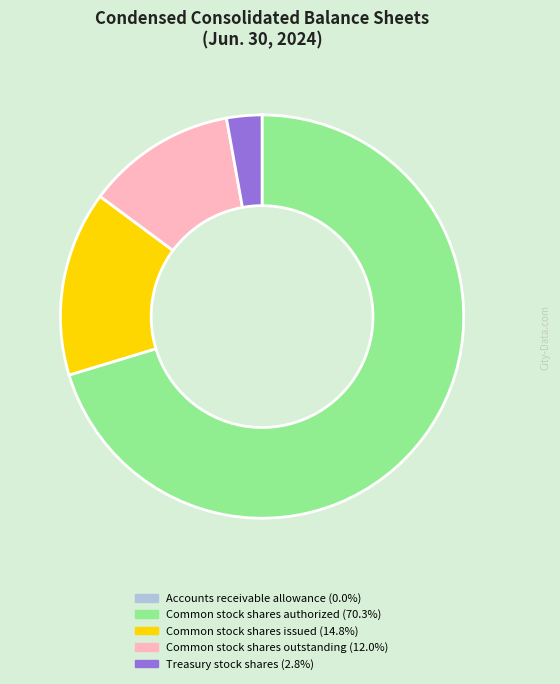

Approximately how many times larger is the value at Common stock shares authorized compared to Common stock shares outstanding?

5.9